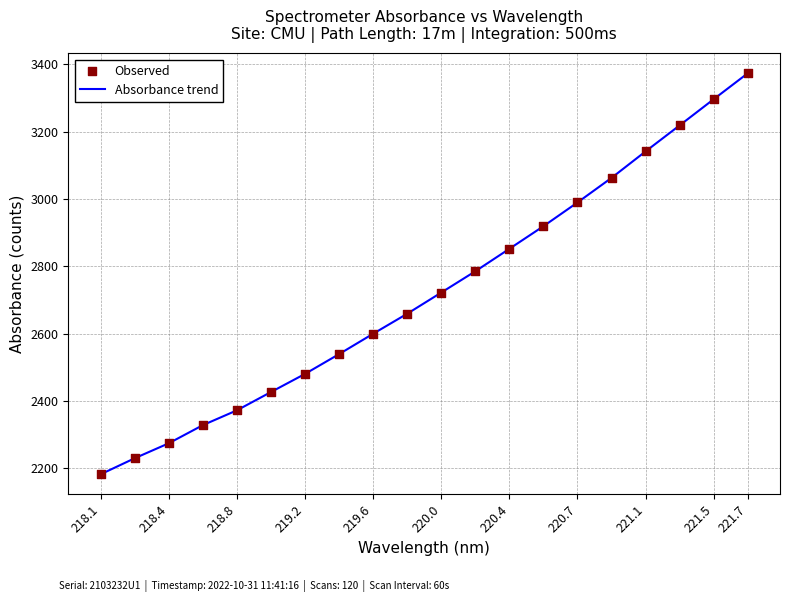

What is the minimum value shown in the chart?

2181.9